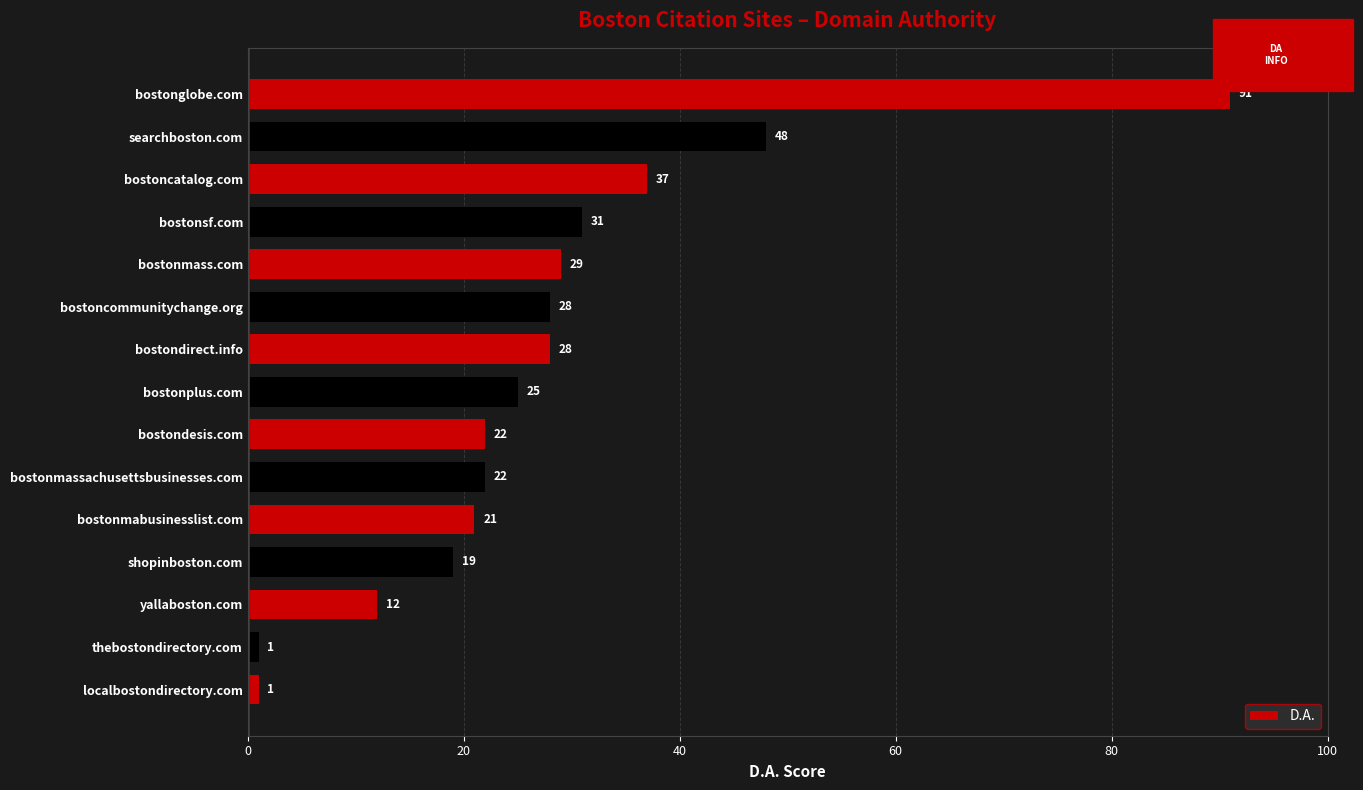

True or false: the data shows 31 at bostonsf.com.

True